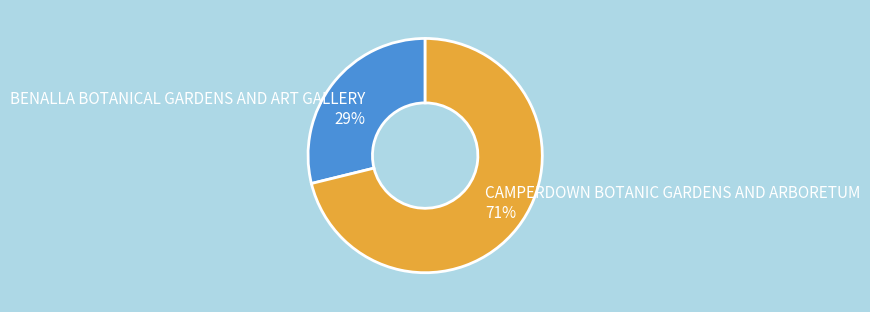

Count the number of slices in the pie.

2